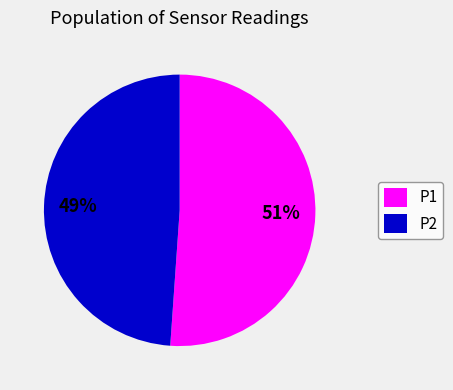

Which category has the smallest portion of the pie?

P2